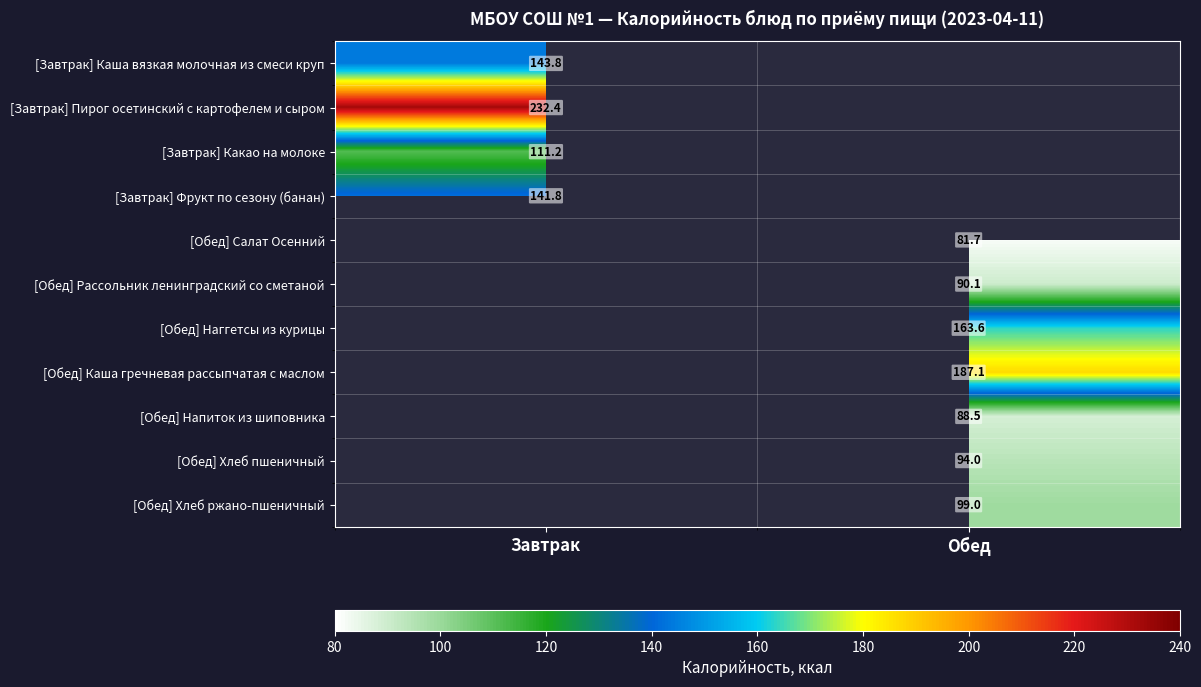

Which has a higher value, Завтрак or Обед?

Обед